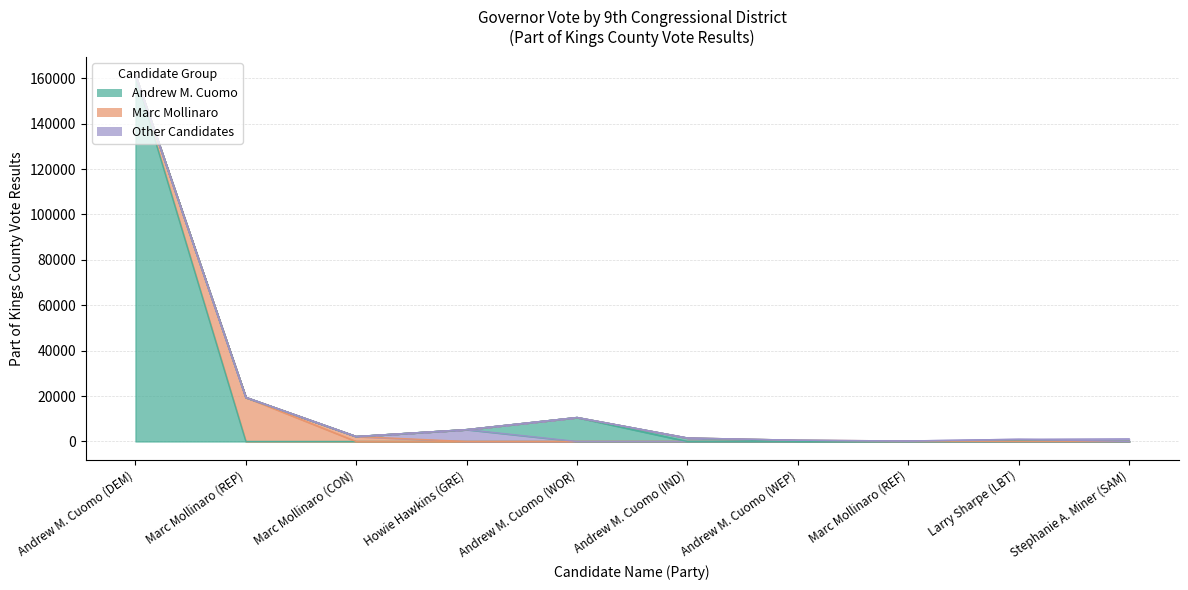

How many data points are less than 2174?

5